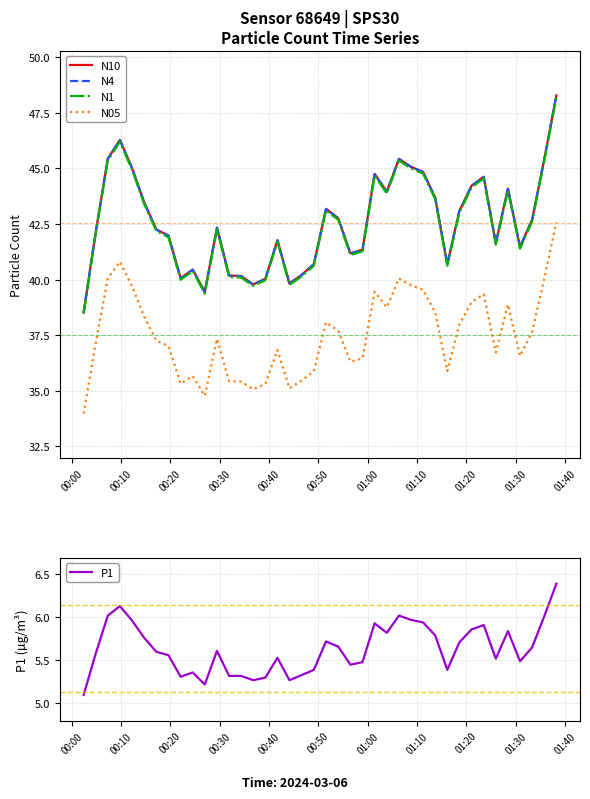

Is this an area chart (filled region under the line)?

No